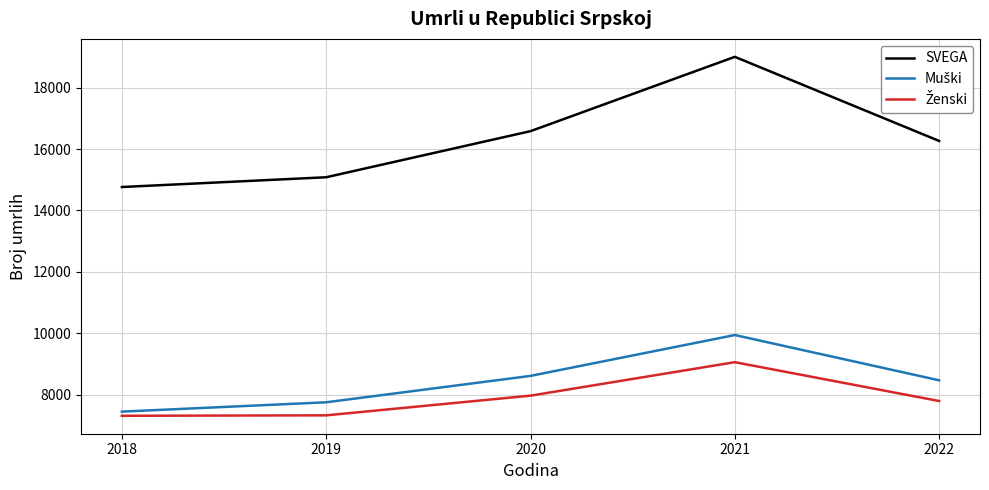

Which series has the largest total across all categories?

SVEGA